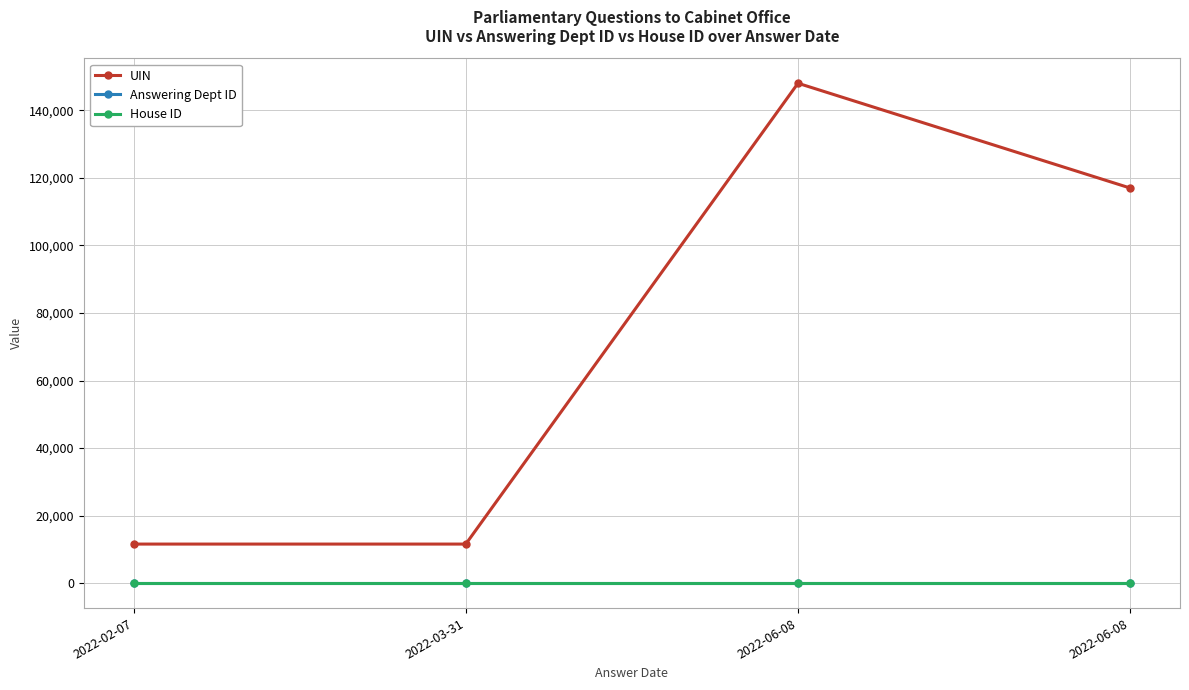

Reading left to right, extract all data points from this chart.

UIN: 11559	11560	148056	117020
Answering Dept ID: 53	53	53	53
House ID: 1	1	1	1